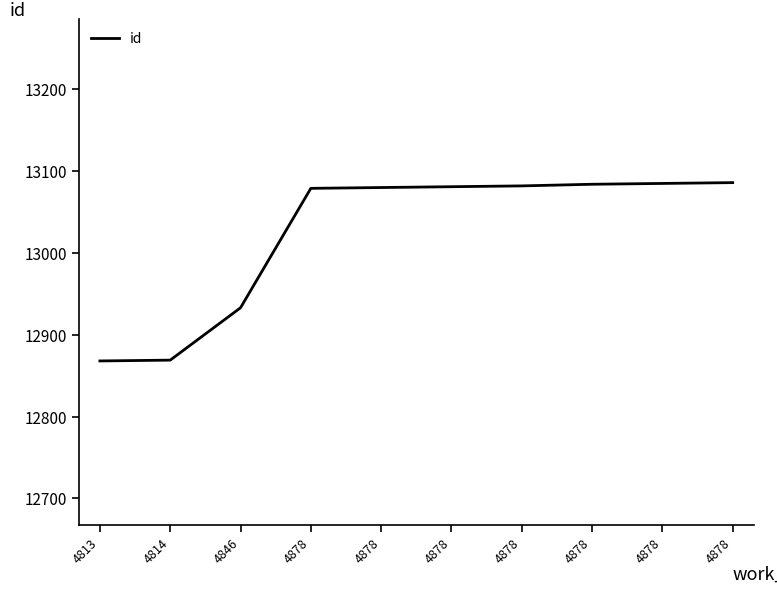

Reading left to right, transcribe all the data shown in this chart.

4813=12868	4814=12869	4846=12933	4878=13079	4878=13080	4878=13081	4878=13082	4878=13084	4878=13085	4878=13086